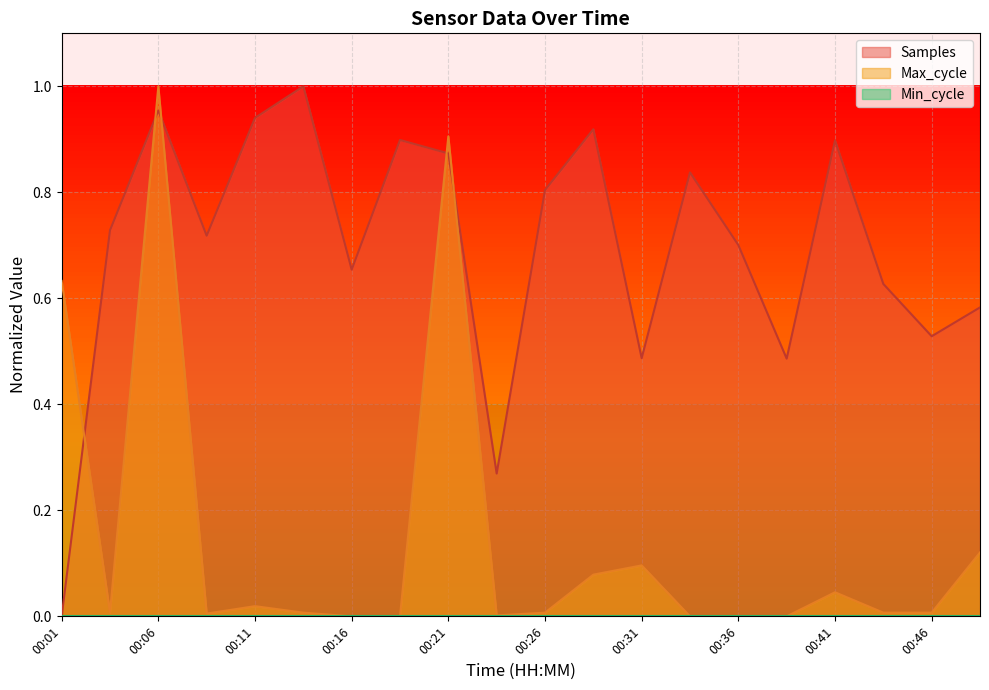

At which category is the sum across all series the highest?

00:06